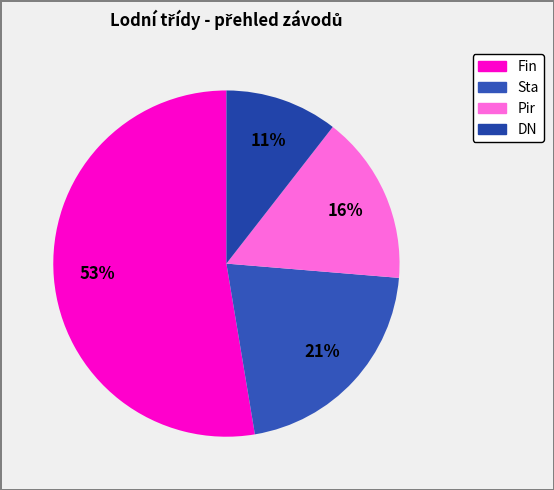

Between Fin and Sta, which is larger?

Fin